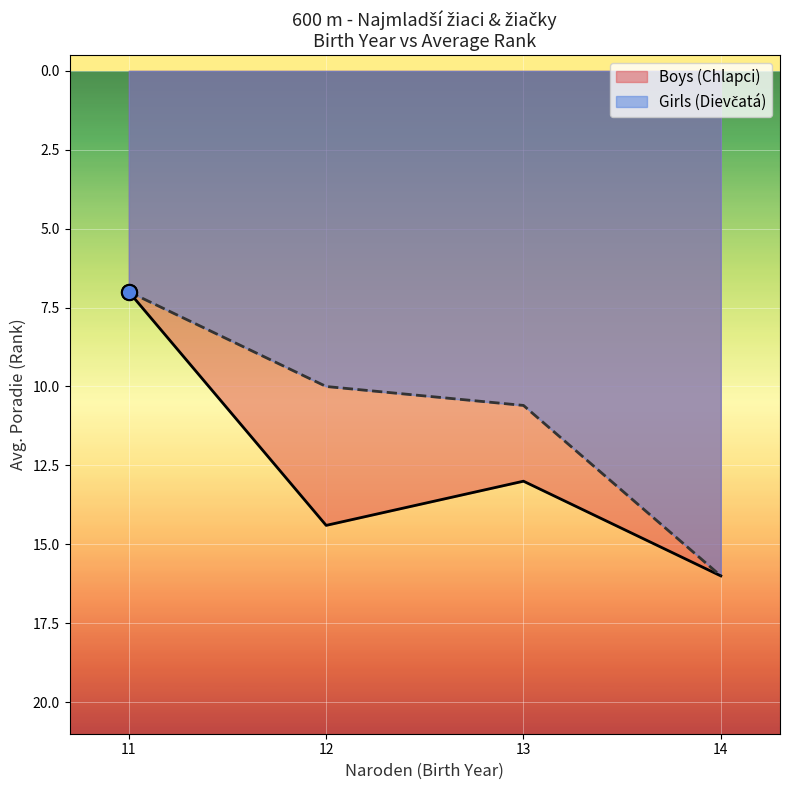

Between 11 and 12, which is larger?

12